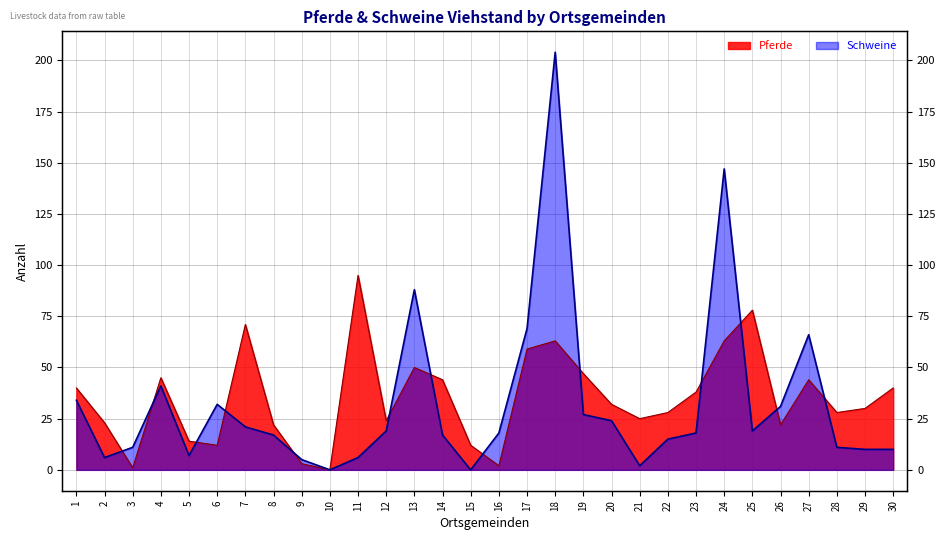

List the labels in order of Schweine value, smallest first.

10, 15, 21, 9, 2, 11, 5, 29, 30, 3, 28, 22, 8, 14, 16, 23, 12, 25, 7, 20, 19, 26, 6, 1, 4, 27, 17, 13, 24, 18